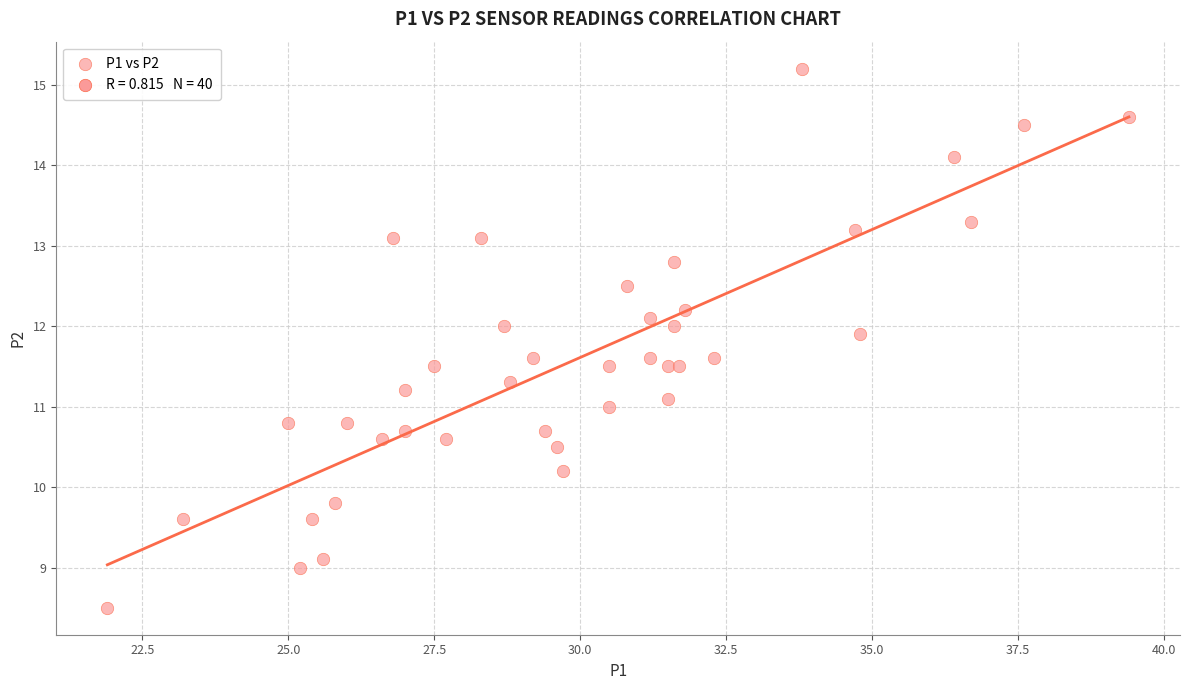

What is the range of X values (max minus min)?

17.5